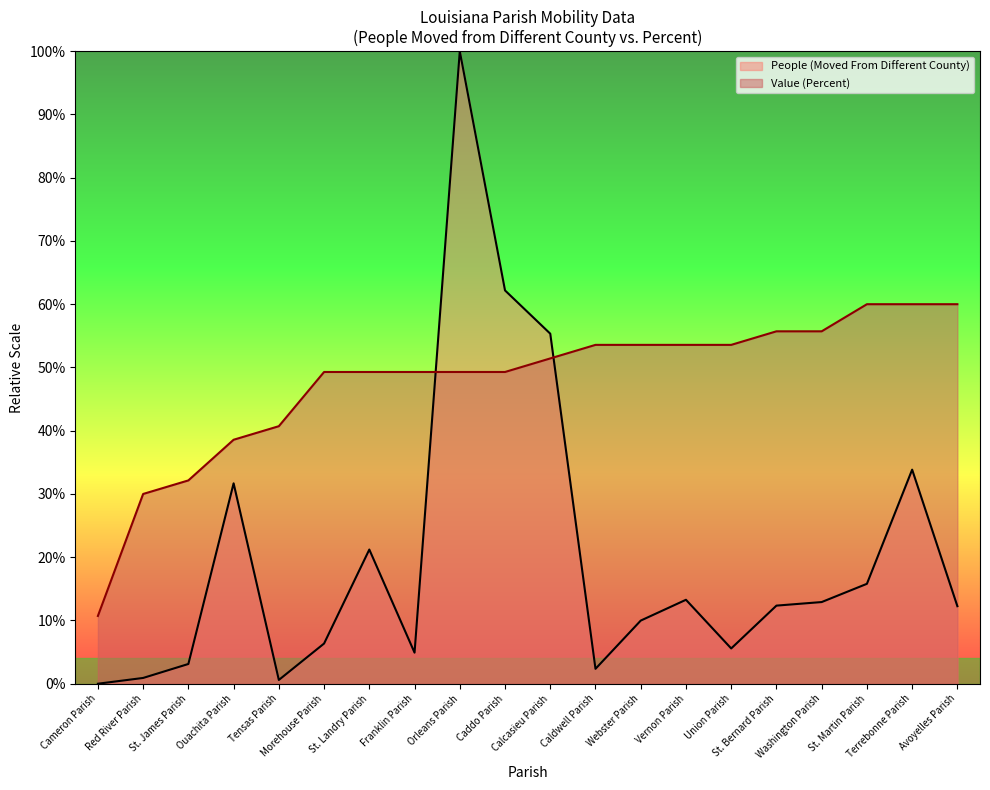

Is it true that Value (Percent) equals 51.4 at Calcasieu Parish?

True